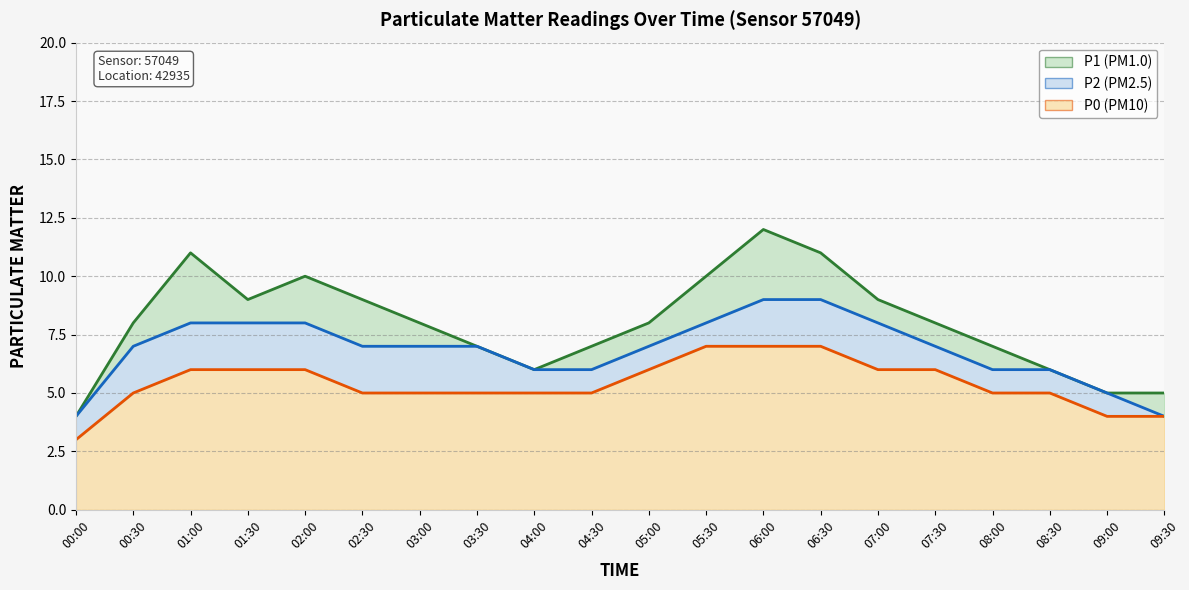

True or false: P1 has a value of 6 at 04:00.

True